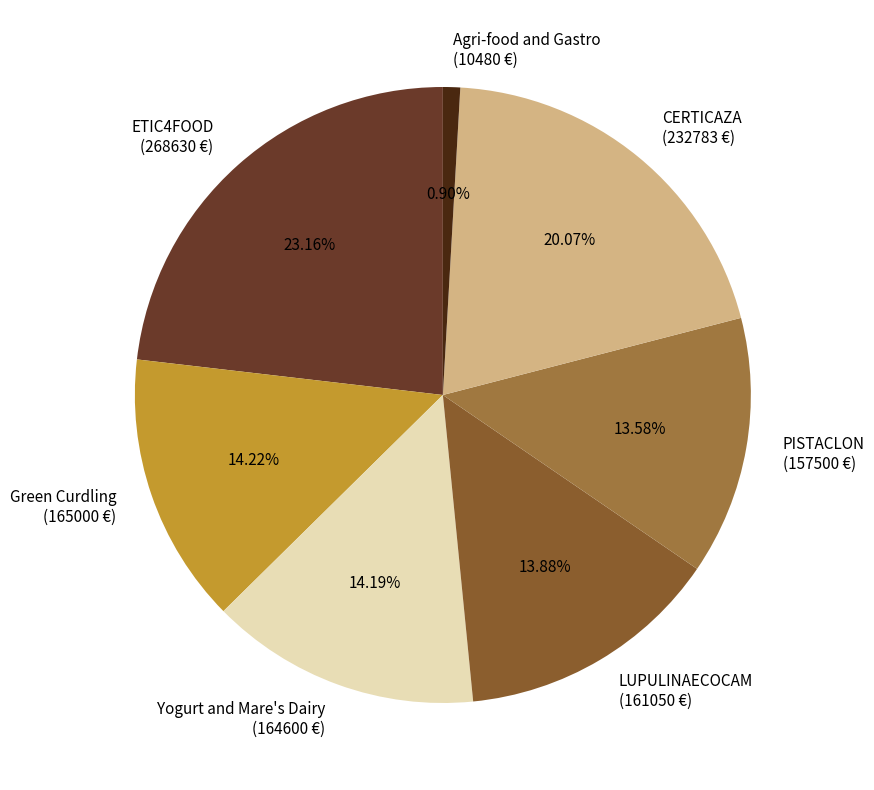

To the nearest percent, what percentage of the pie is PISTACLON?

14%